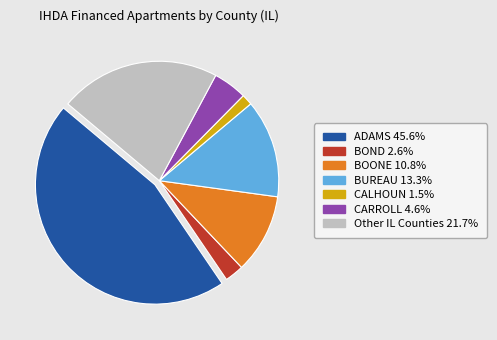

Which category has the biggest portion of the pie?

ADAMS